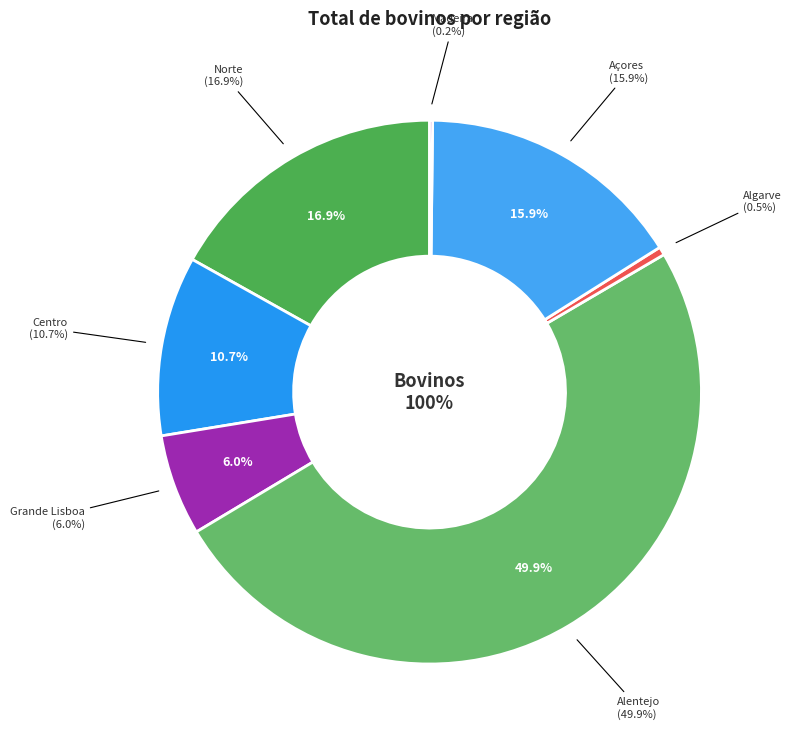

What is the smallest slice in the pie chart?

Madeira